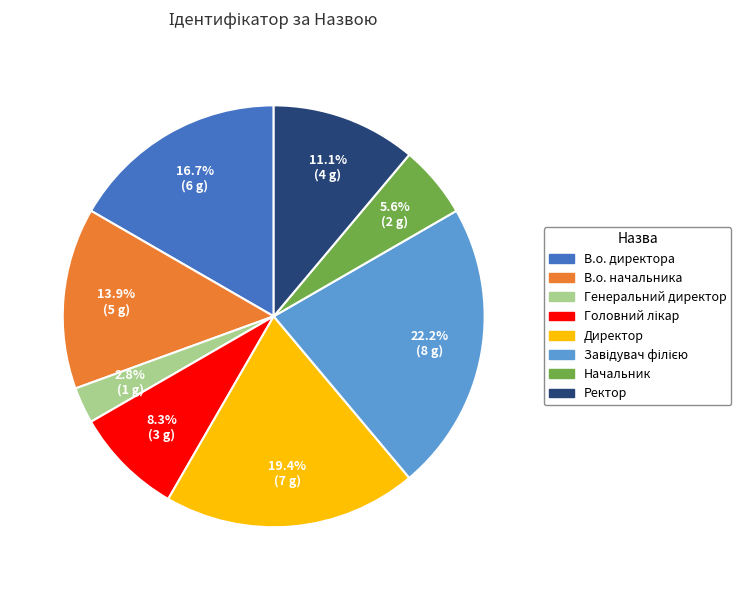

What portion of the pie excludes Начальник?

94.4%